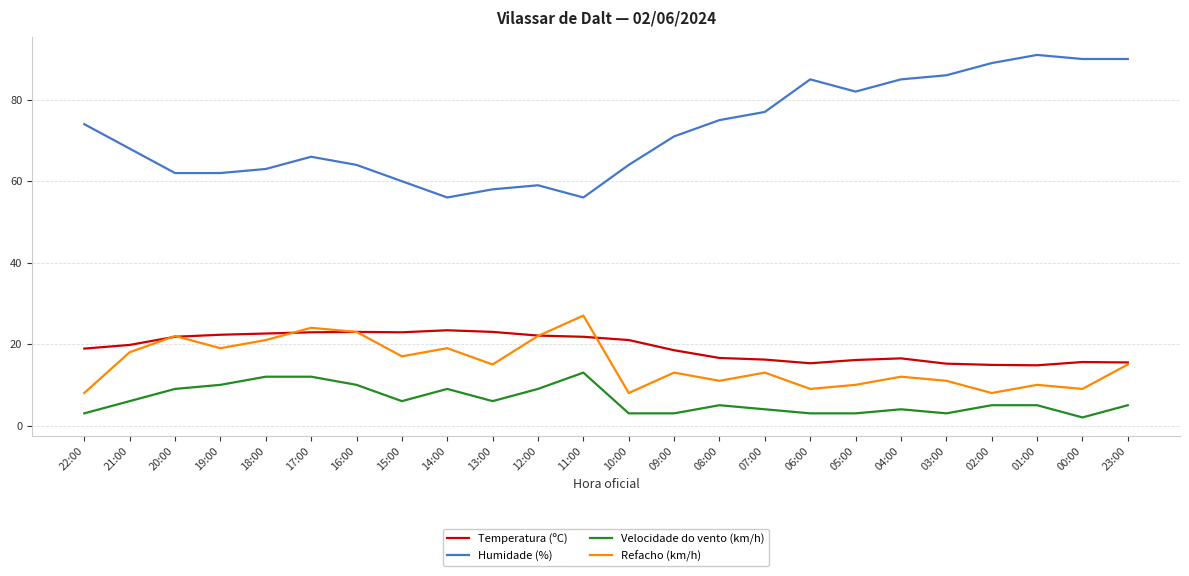

What is the smallest value displayed?

2.0